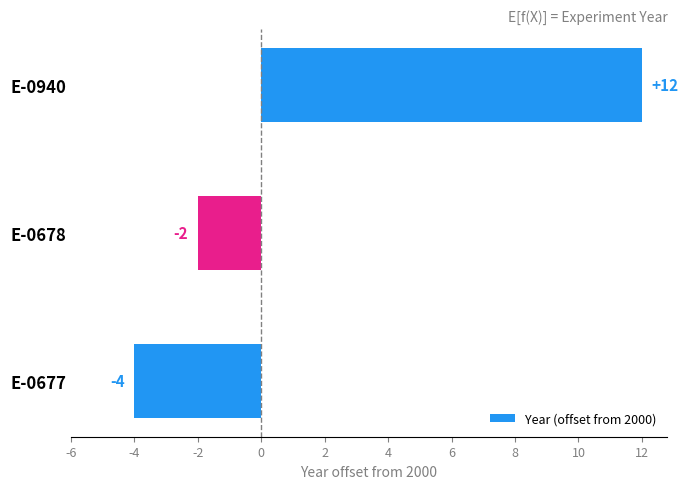

The chart shows a value of 18 at E-0940. True or false?

False